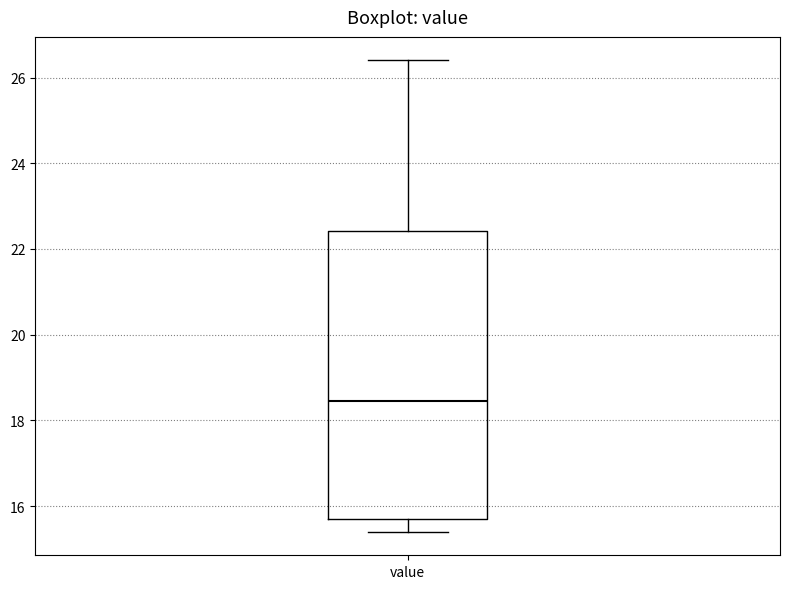

Read this box plot against the y-axis: the position of the median line, the range covered by the box, and the ends of both whiskers. The values are not printed on the chart, so give them approximately, as read against the axis.

median 18.4, box 15.8 to 22.4, whiskers 15.4 to 26.4